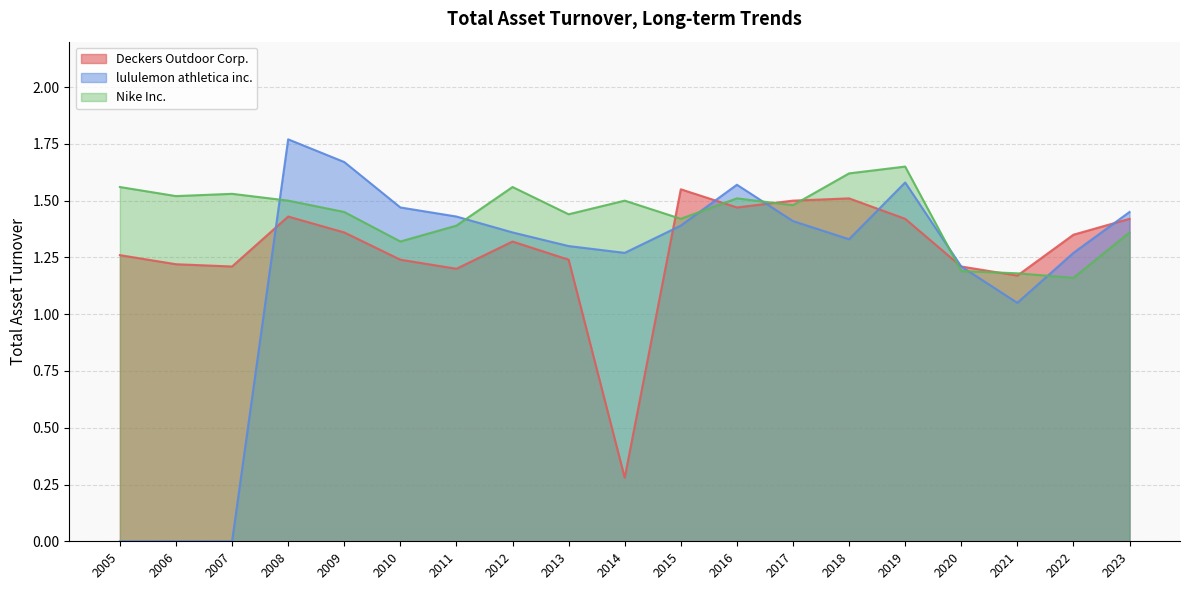

How many interior local valleys does the Deckers Outdoor Corp. series have?

5